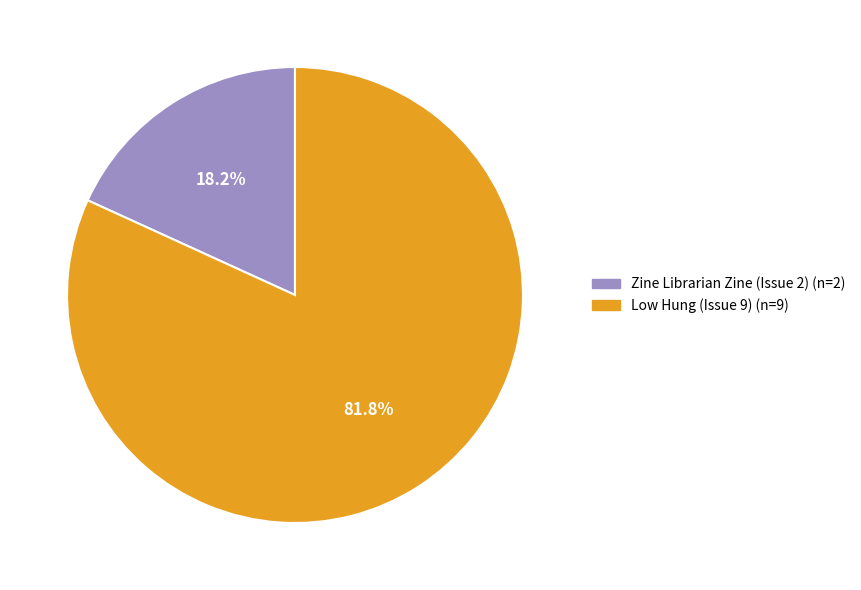

What portion of the pie excludes Zine Librarian Zine (Issue 2)?

81.8%